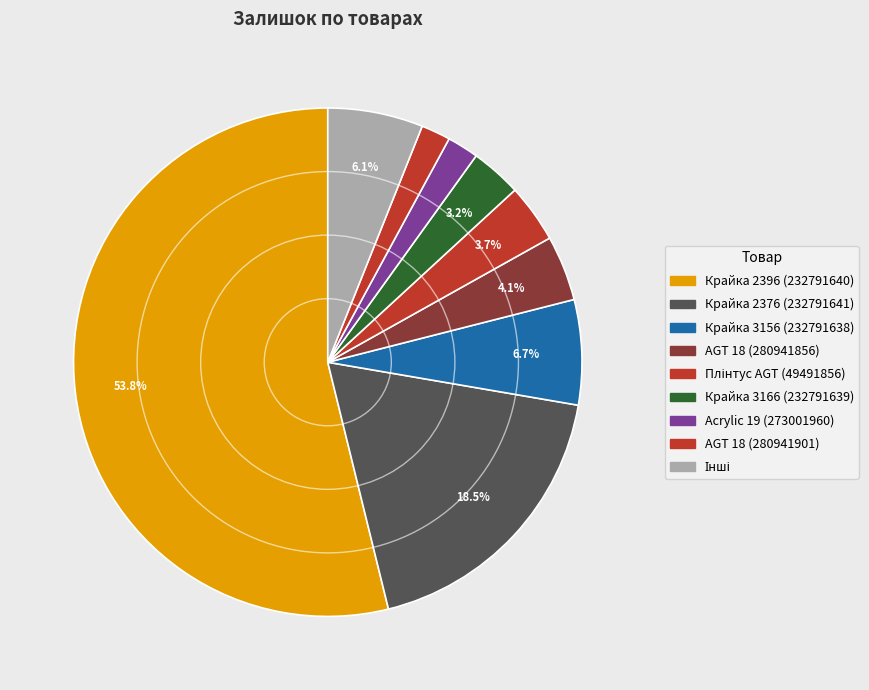

How many segments does this pie chart have?

9